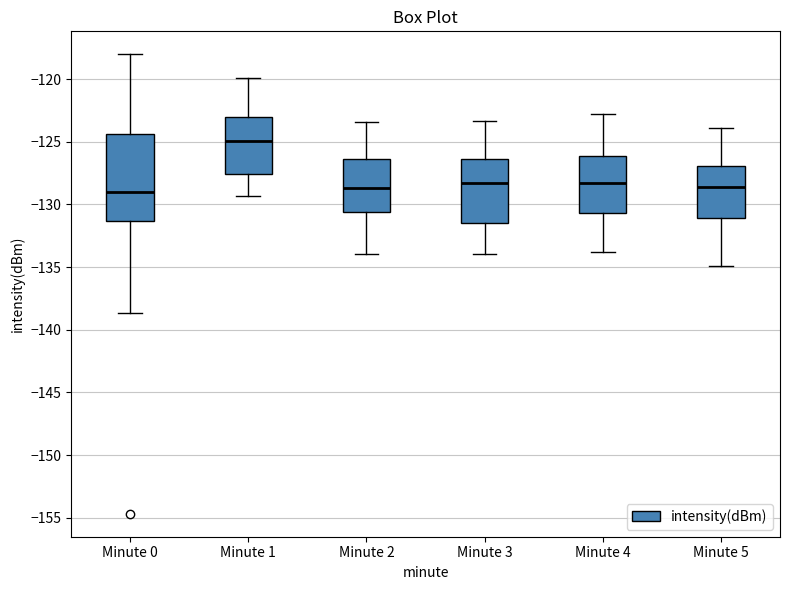

Where is the upper edge of the box for Minute 5 on the y-axis? The values are not printed on the chart, so give them approximately, as read against the axis.

-127.0